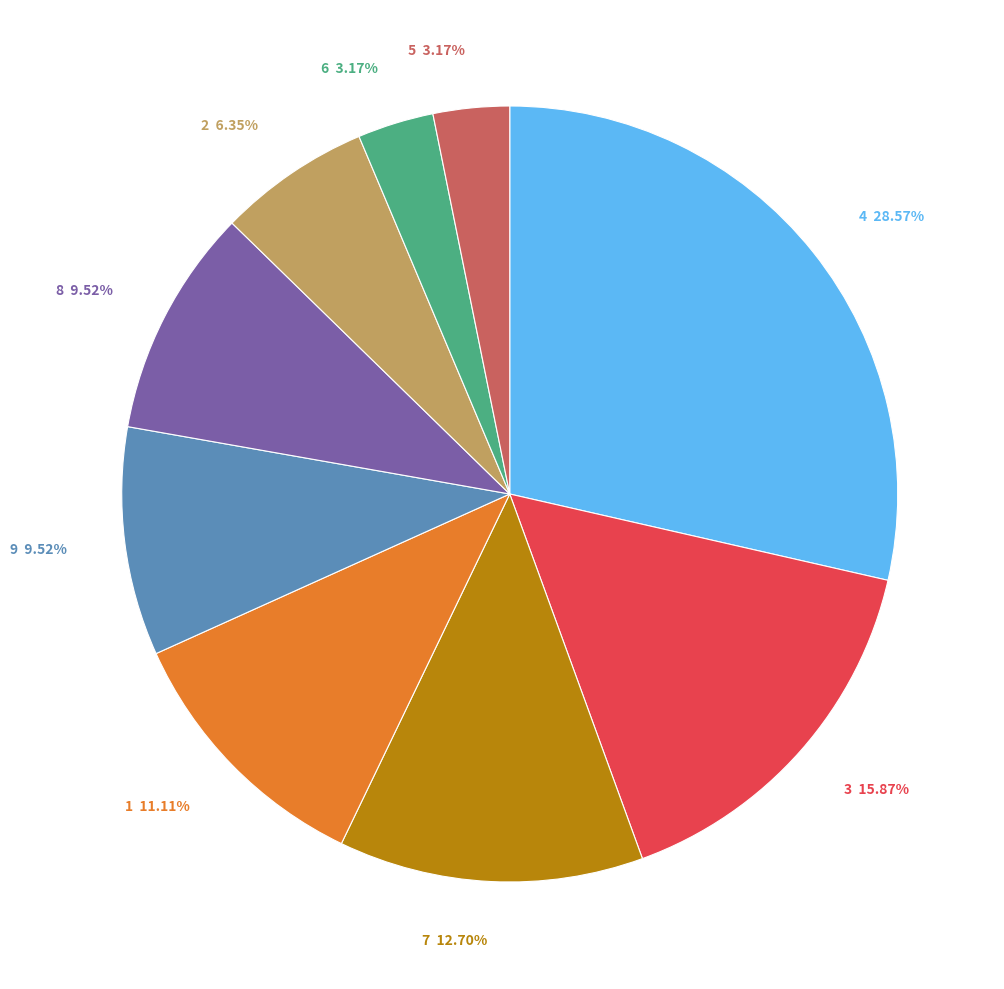

To the nearest percent, what is the combined percentage of 6 and 1?

14%